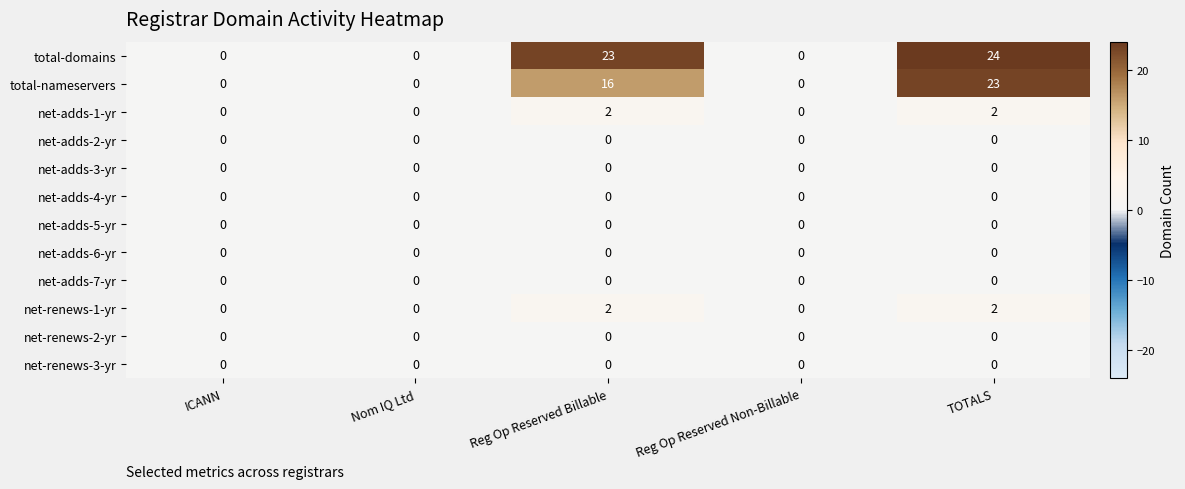

What is the average value of the total-domains series?

9